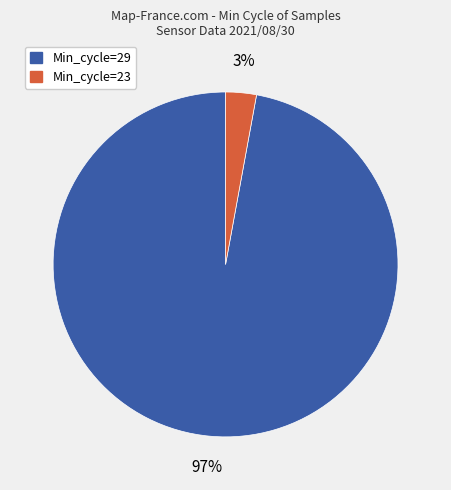

To the nearest percent, what is the average slice percentage?

50%